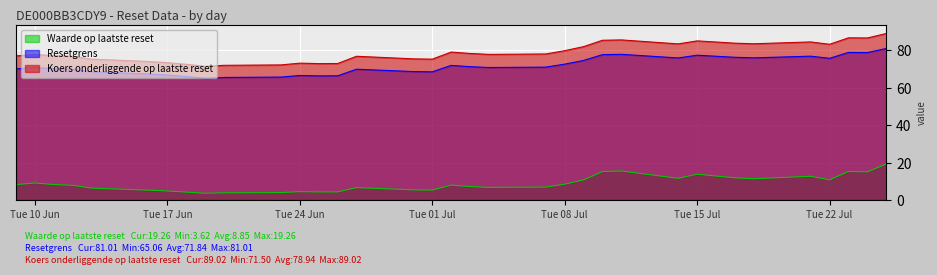

What is the greatest value displayed?

89.0